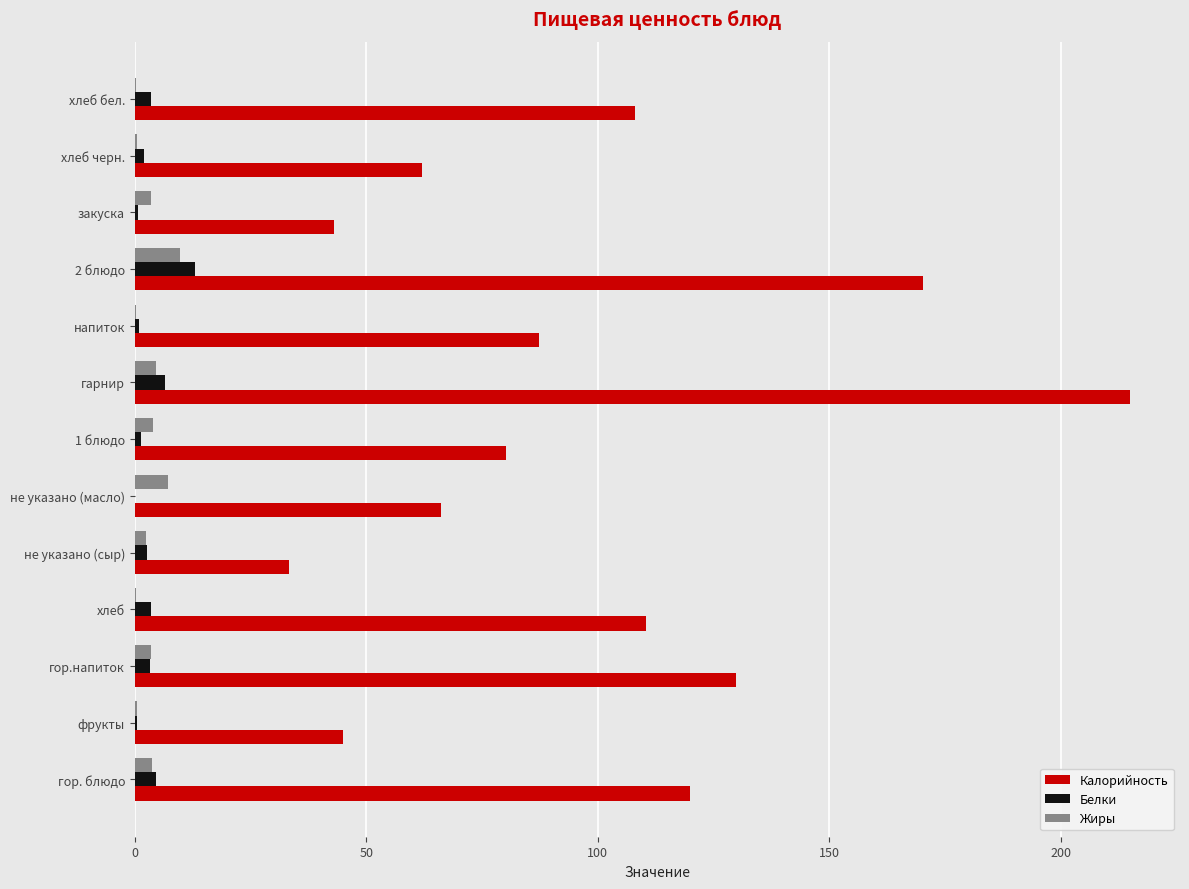

Is it true that Калорийность equals 94.5 at хлеб черн.?

False